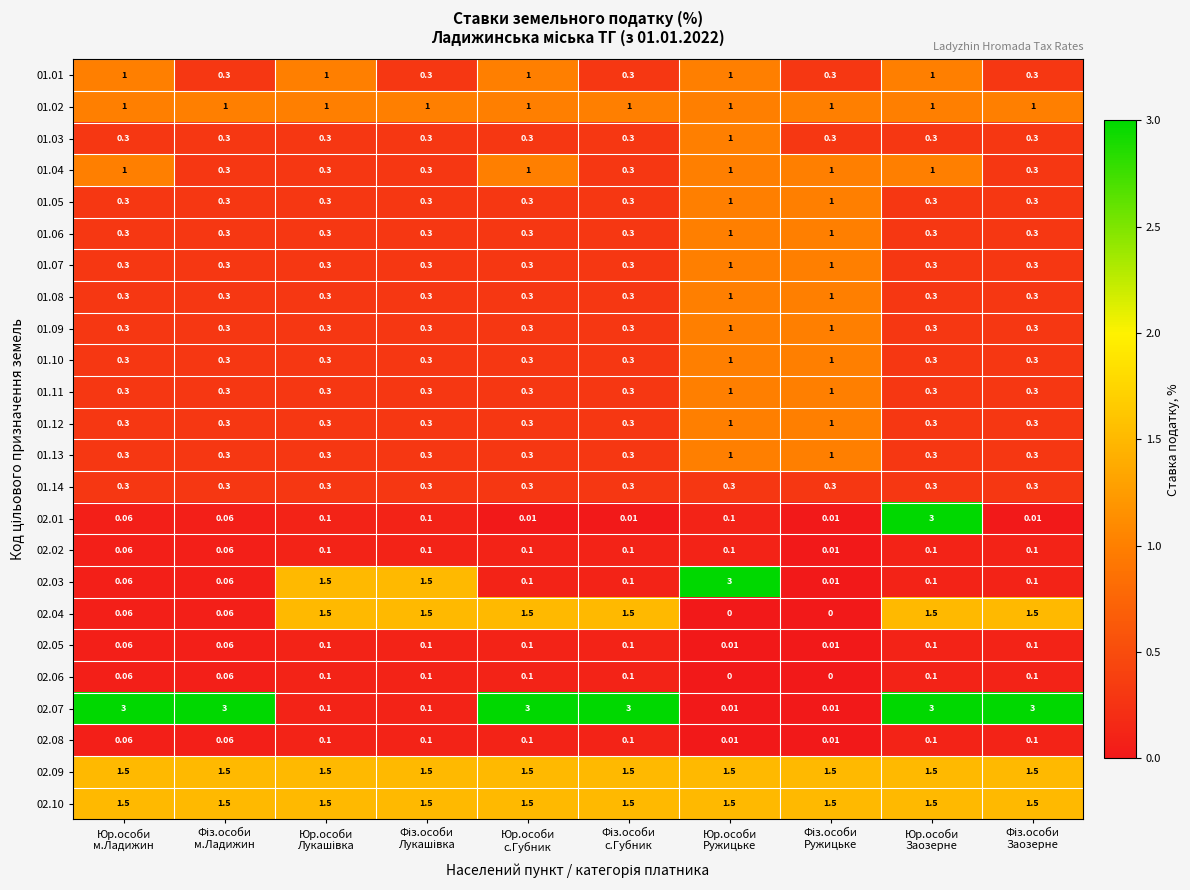

What is the greatest value displayed?

3.0